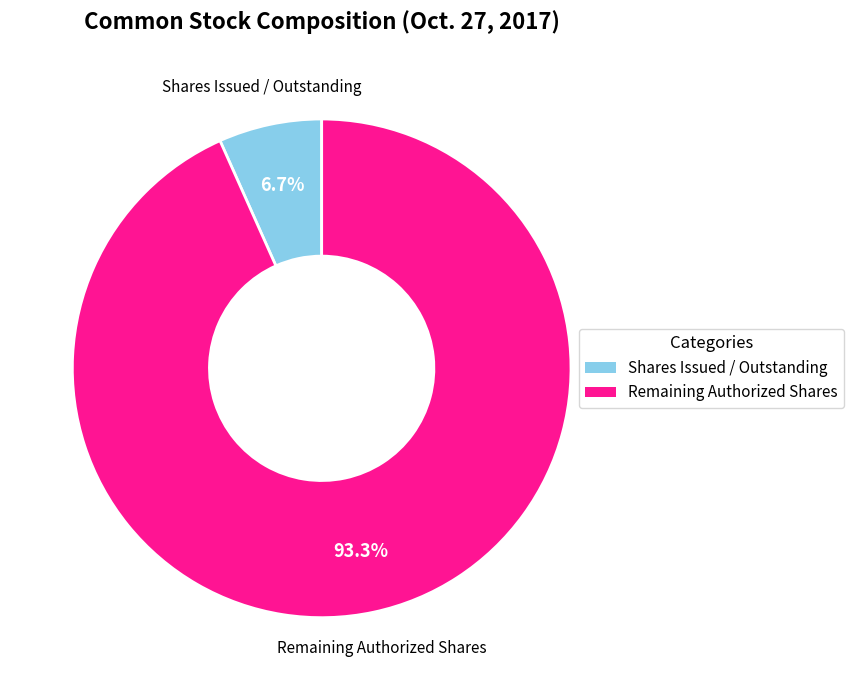

What is the majority slice?

Remaining Authorized Shares